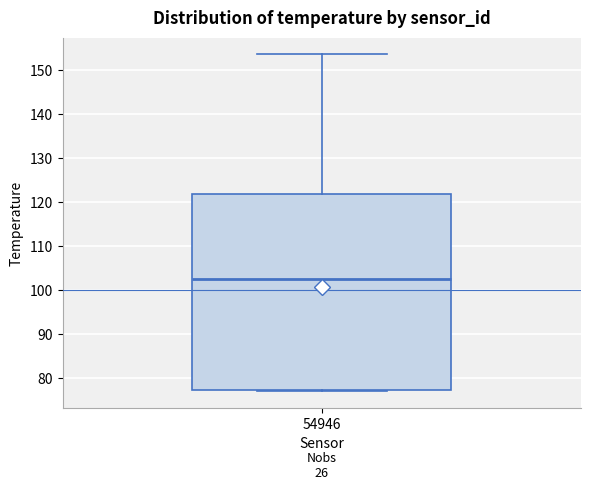

Read this box plot against the y-axis: the position of the median line, the range covered by the box, and the ends of both whiskers. The values are not printed on the chart, so give them approximately, as read against the axis.

median 103, box 77 to 122, whiskers 77 to 154